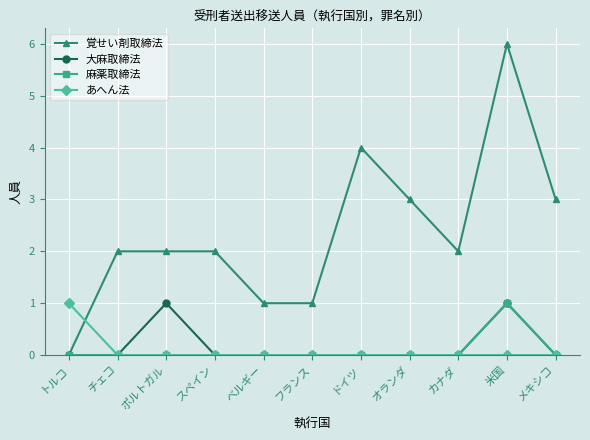

Does the chart have visible grid lines?

Yes